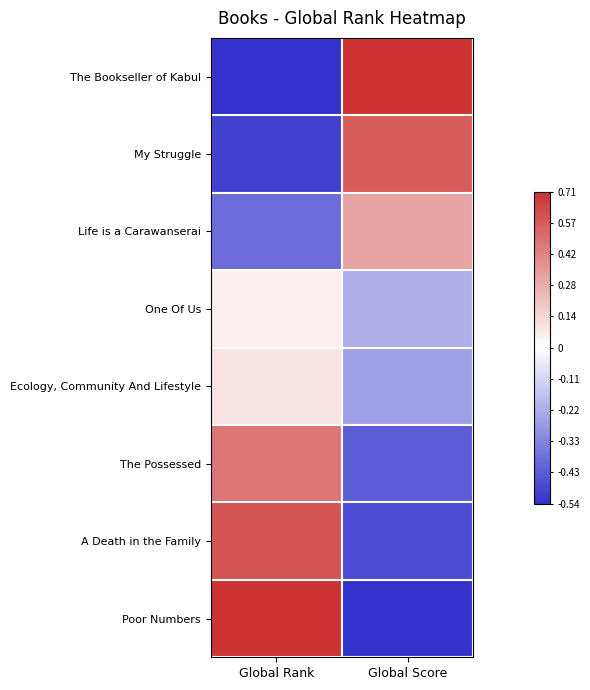

Rank the categories by Poor Numbers value from highest to lowest.

Global Rank, Global Score